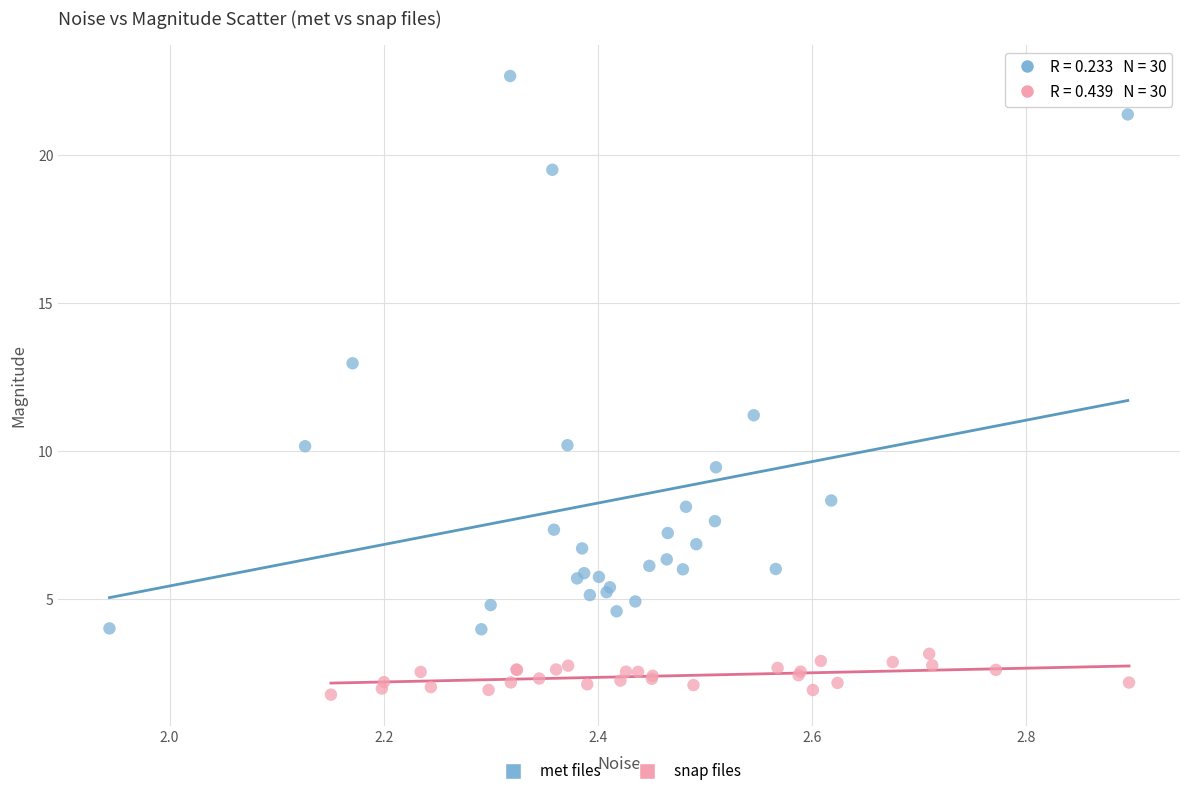

Which series reaches the minimum Y coordinate?

snap files